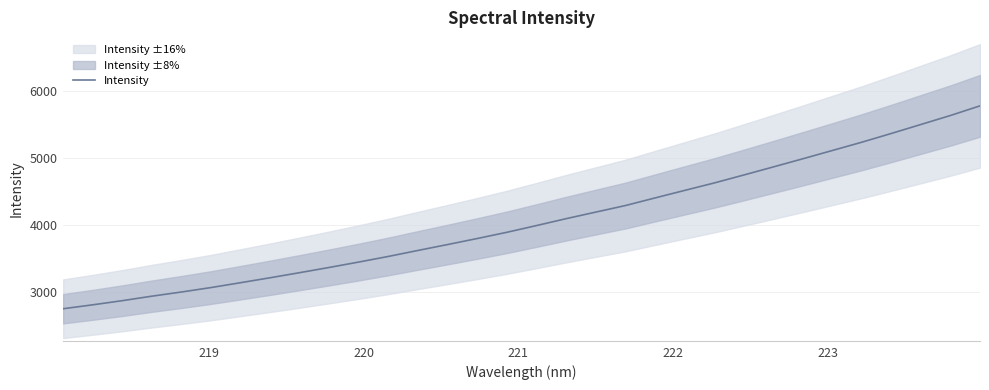

Is it true that the value at 10 is 1082.1?

False